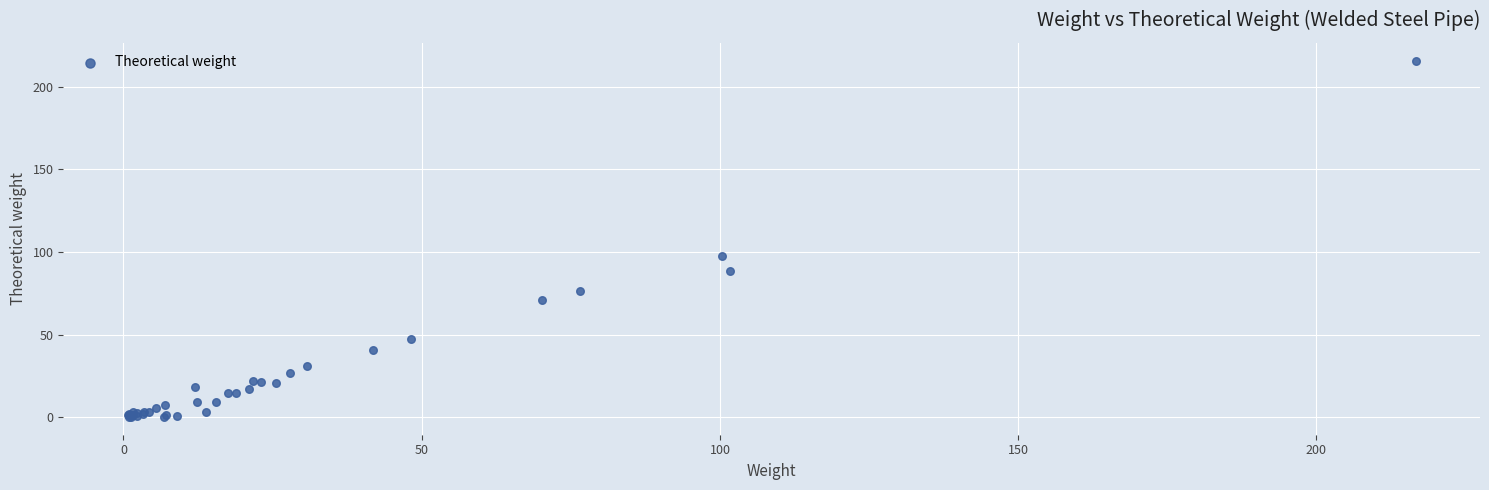

What Y value in the scatter plot is closest to 107?

97.3